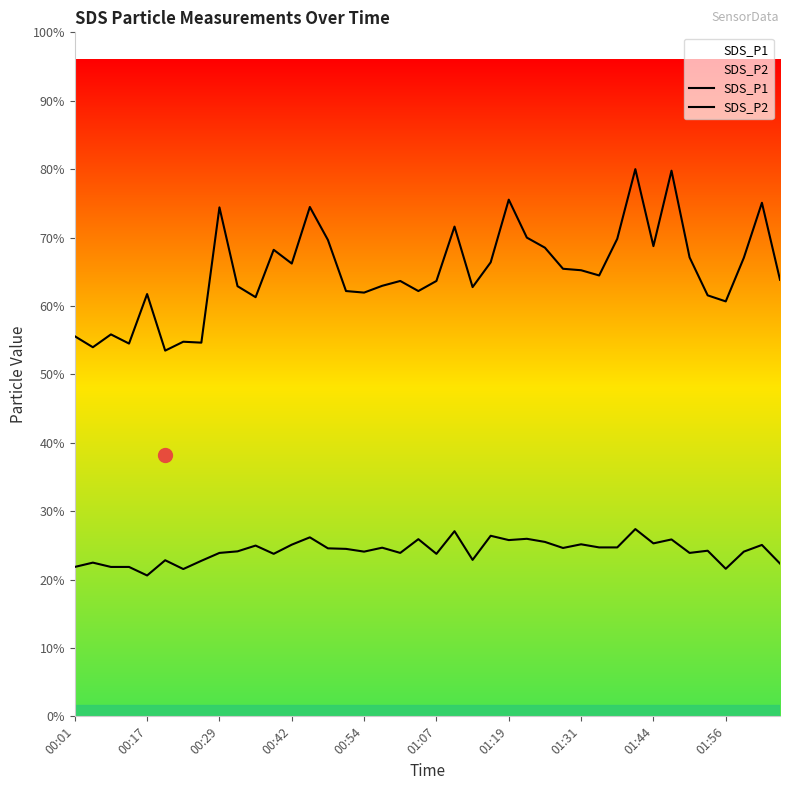

What is the difference between the maximum and minimum values in the SDS_P1 series?

19.8